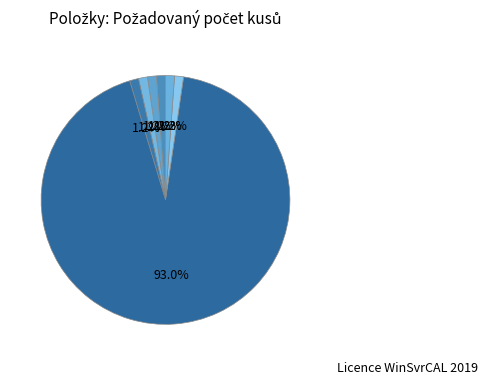

How many segments does this pie chart have?

7